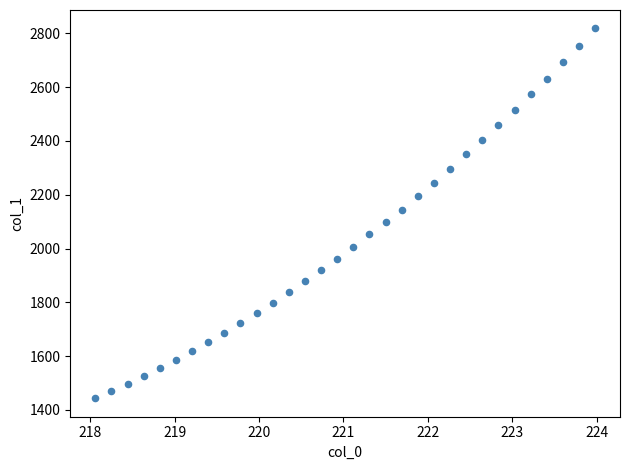

What is the range of X values (max minus min)?

5.9